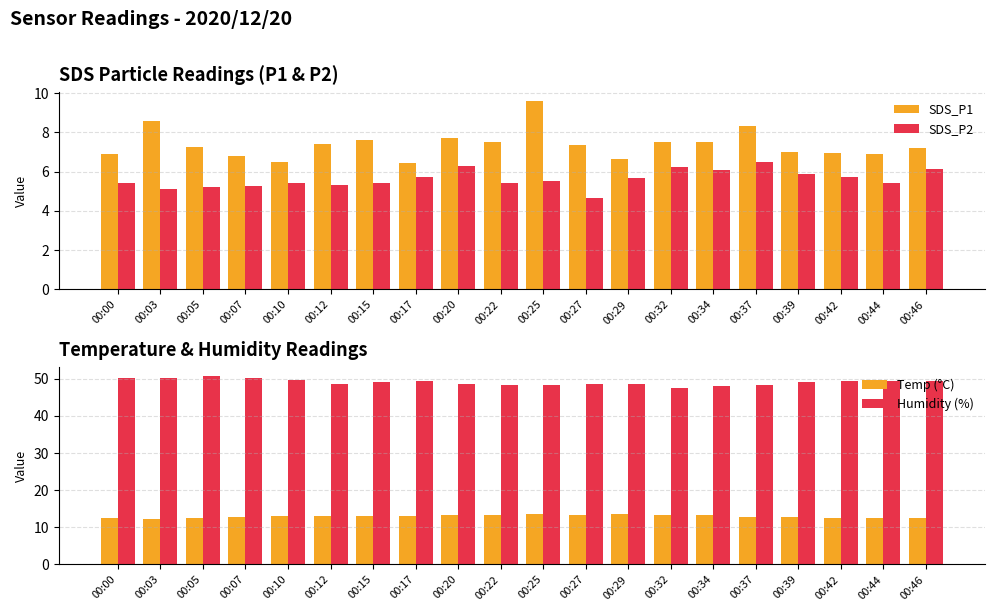

Read the Humidity (%) value at 00:46.

49.4